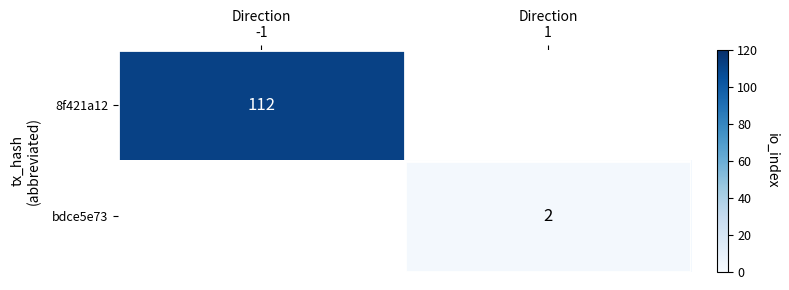

True or false: 8f421a12 has a value of 157.3 at Direction -1.

False